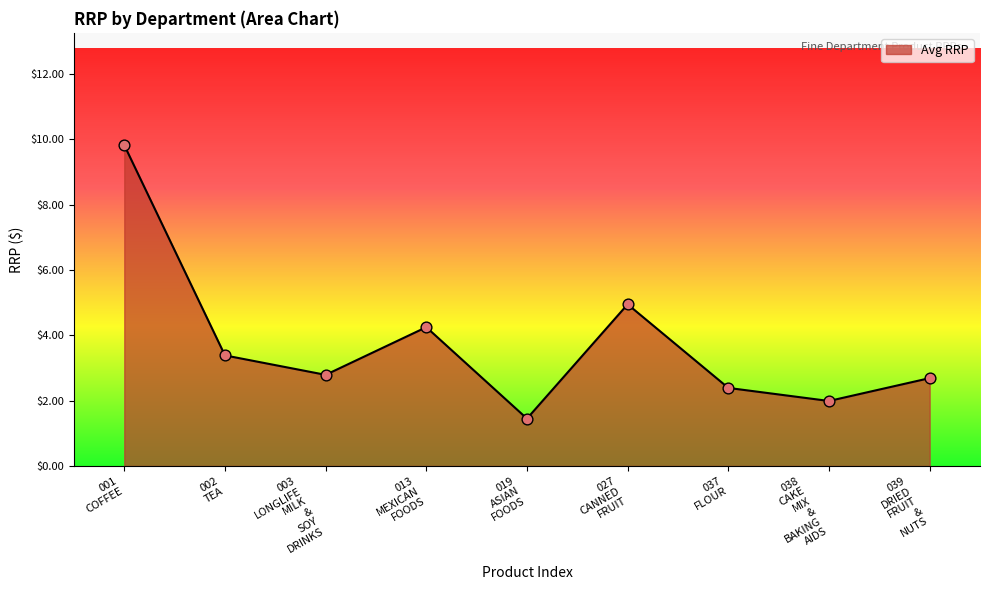

What is the difference between the maximum and minimum values?

8.4